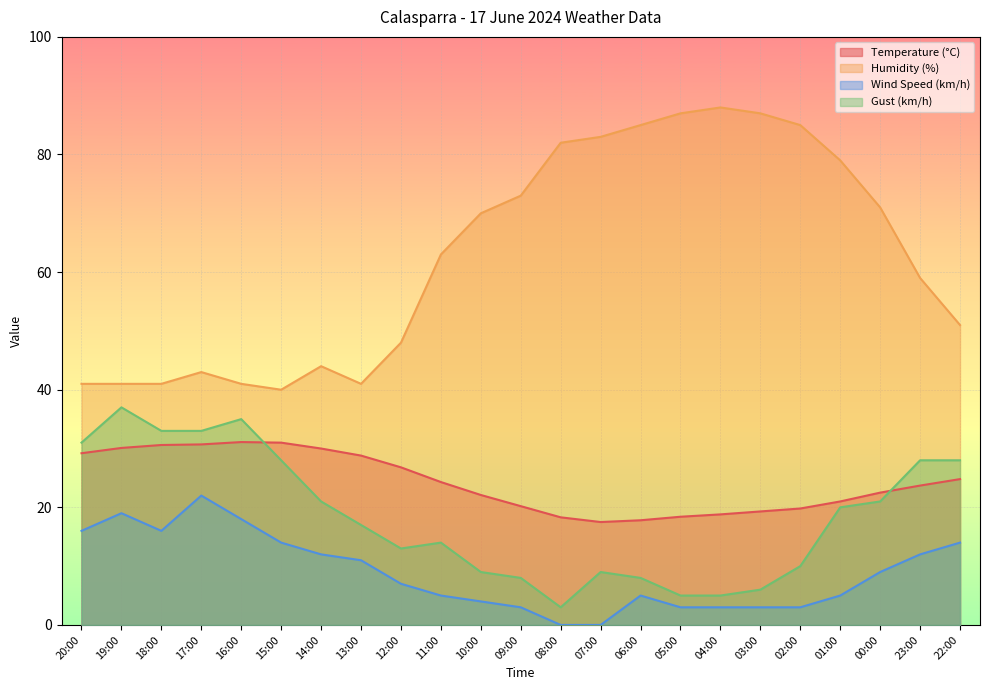

The Gust (km/h) series shows 6.7 at 12:00. True or false?

False